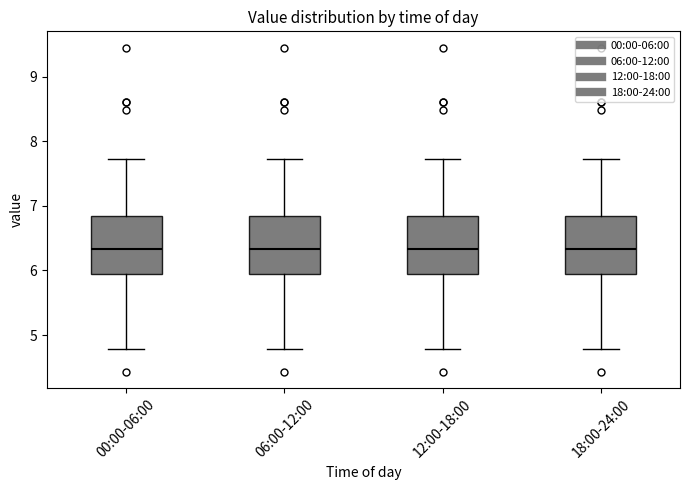

Where is the lower edge of the box for 00:00-06:00 on the y-axis? The values are not printed on the chart, so give them approximately, as read against the axis.

5.9